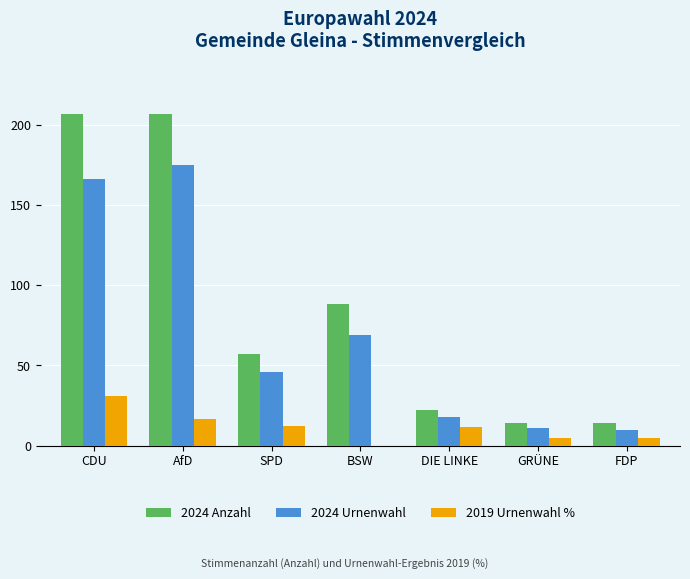

Which category has the highest value in the 2024 Urnenwahl series?

AfD